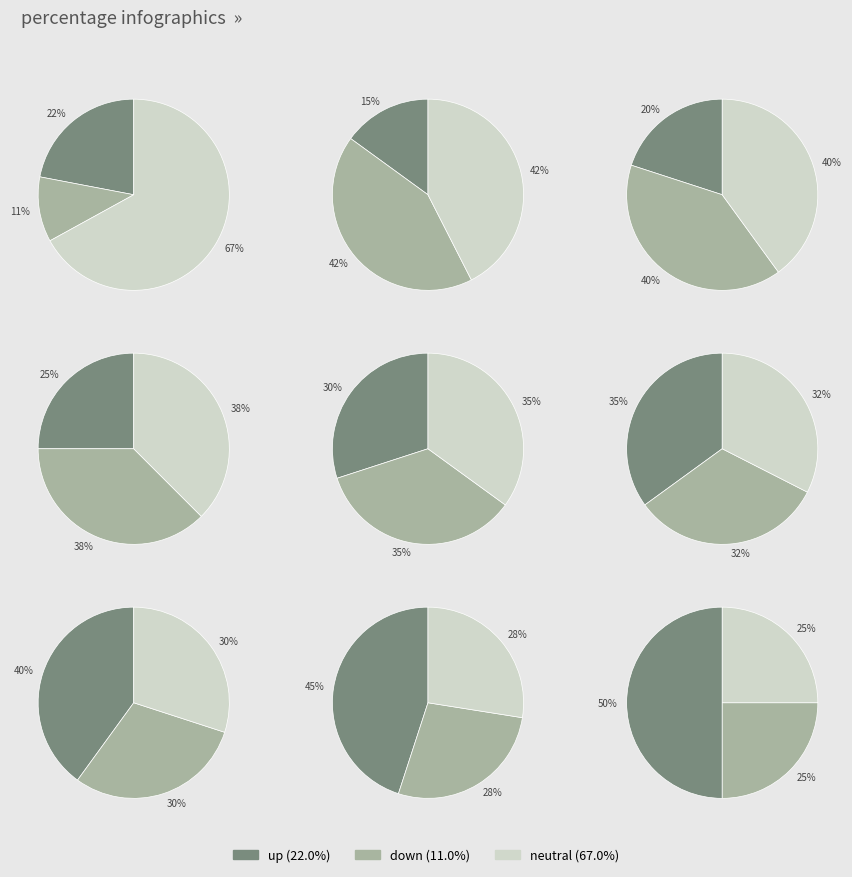

To the nearest percent, what portion does up represent?

22%